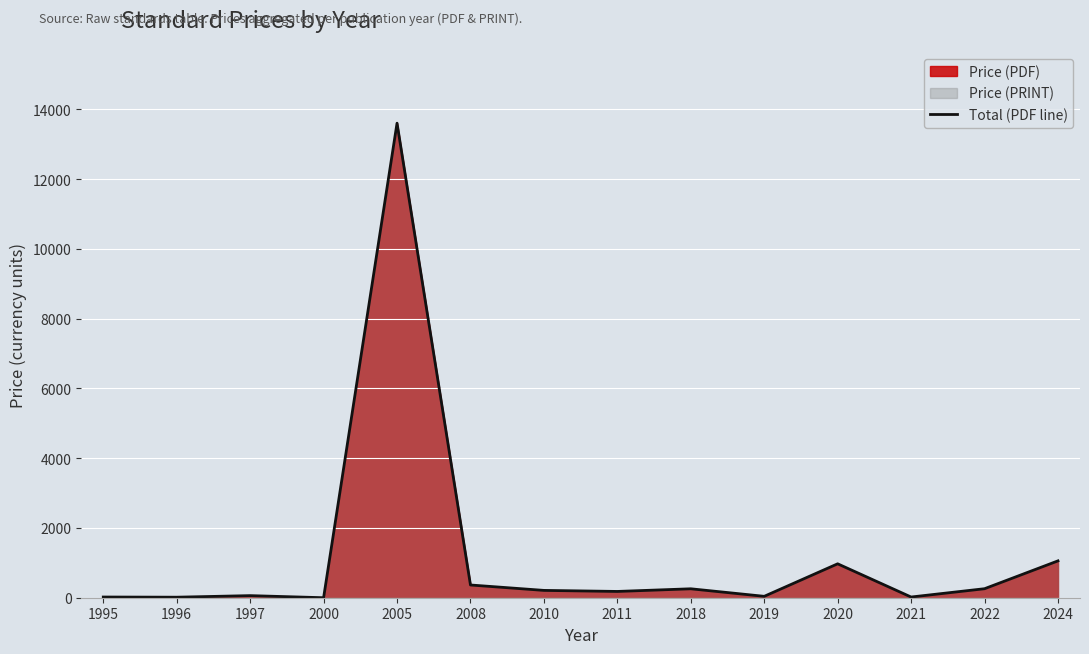

Rank the categories by value from lowest to highest.

2000, 1996, 1995, 2021, 2019, 1997, 2011, 2010, 2018, 2022, 2008, 2020, 2024, 2005